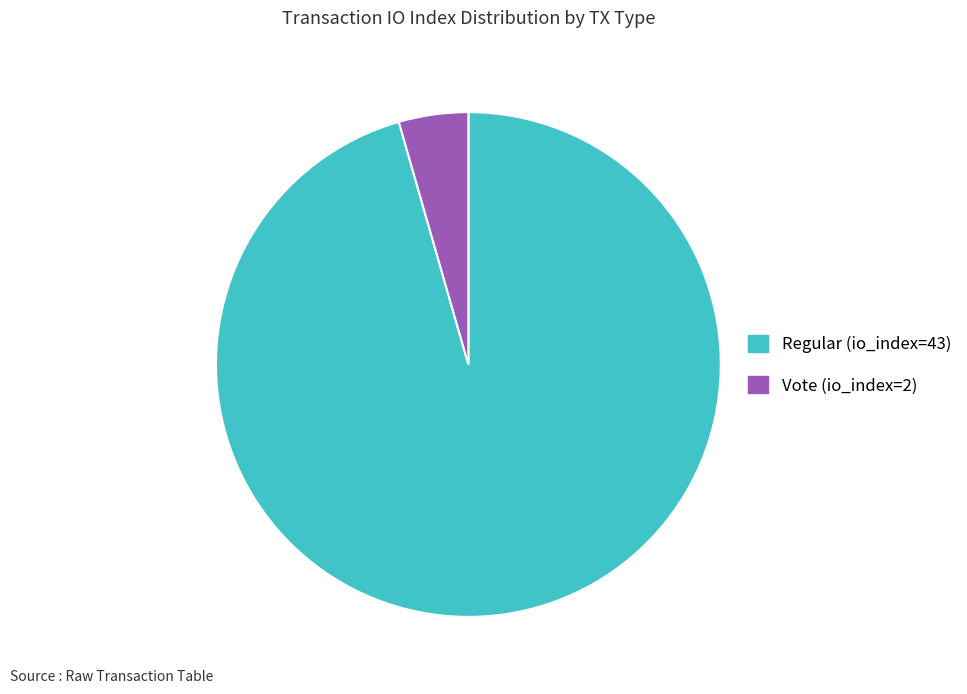

Between Regular (io_index=43) and Vote (io_index=2), which is larger?

Regular (io_index=43)